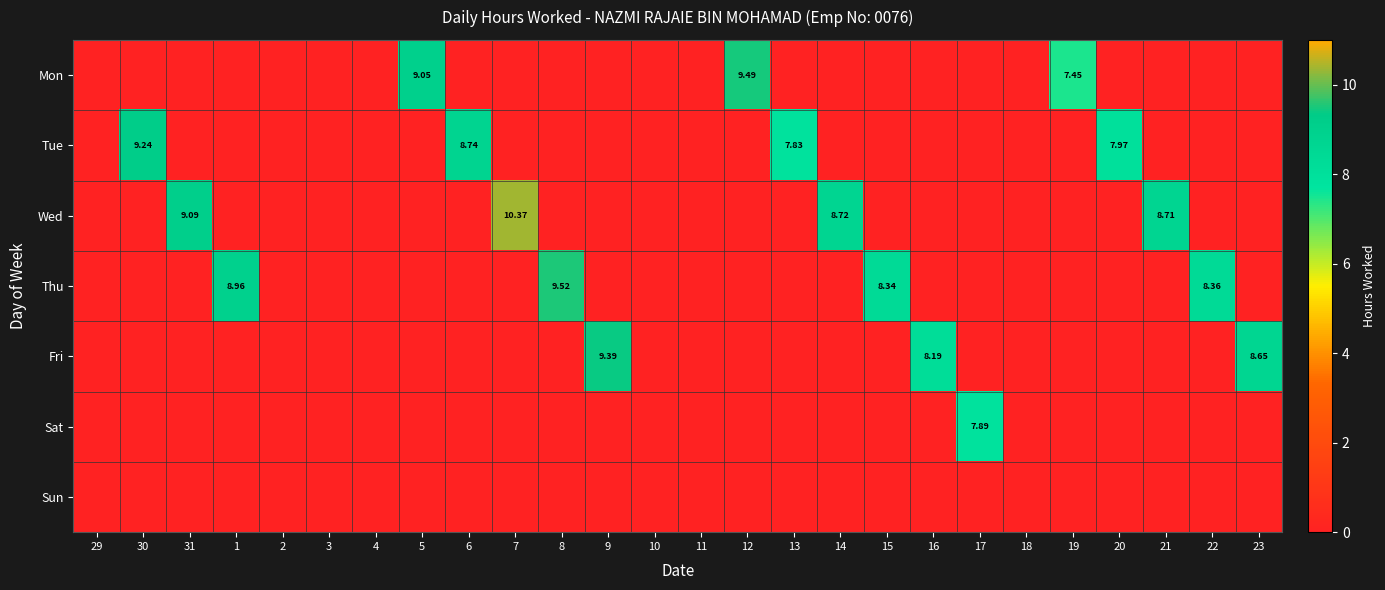

Is it true that Wed equals 6.3 at 17?

False